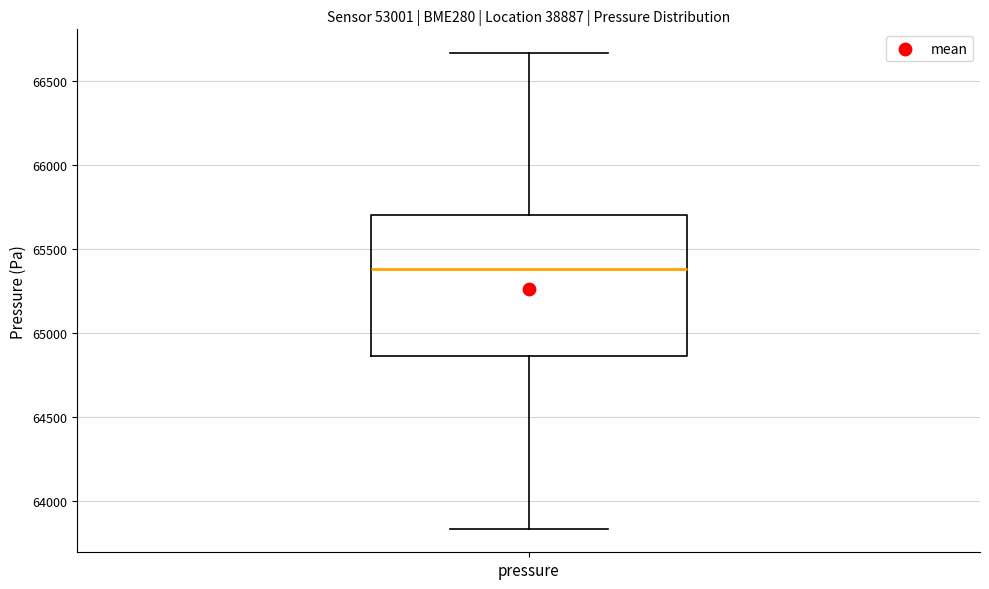

Read this box plot against the y-axis: the position of the median line, the range covered by the box, and the ends of both whiskers. The values are not printed on the chart, so give them approximately, as read against the axis.

median 65400, box 64850 to 65700, whiskers 63850 to 66650